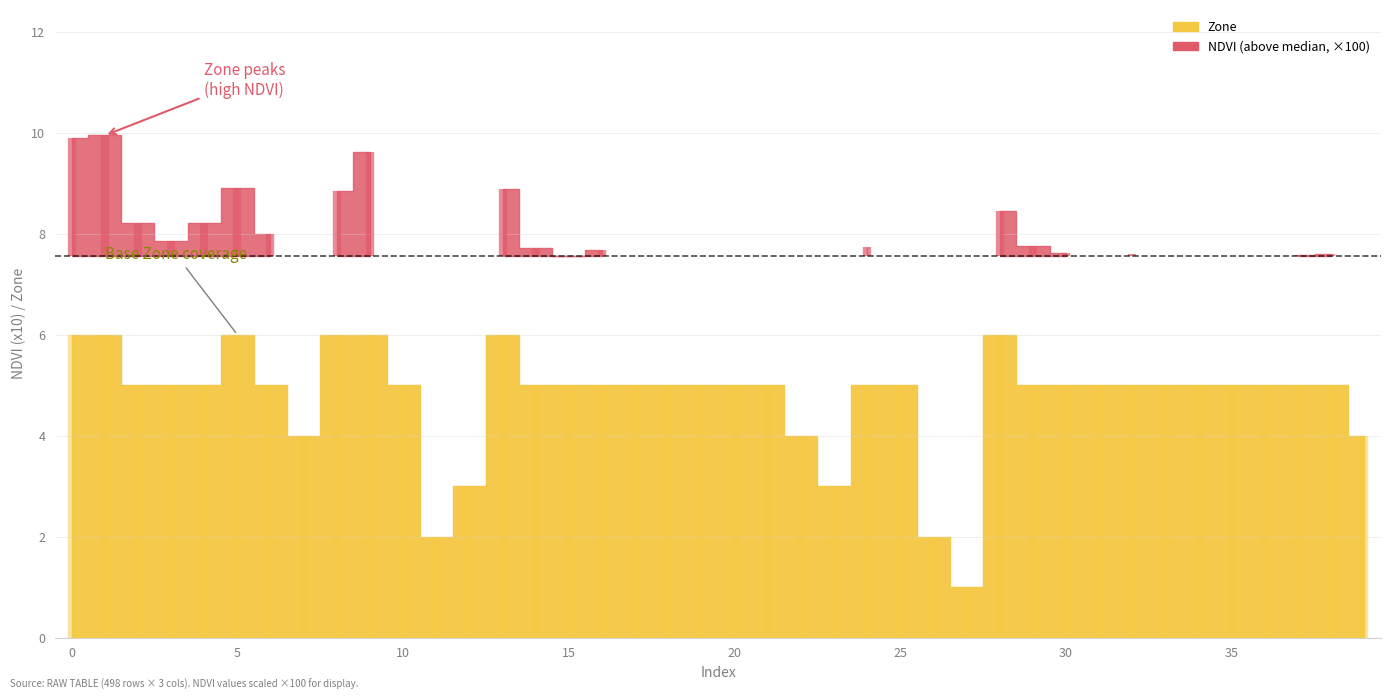

Which label corresponds to the smallest value in the chart?

27